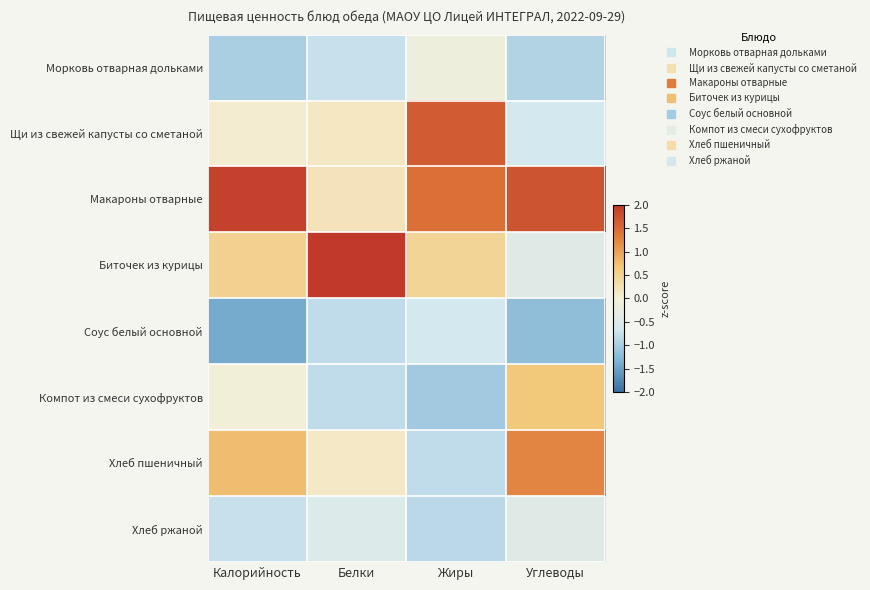

Rank the series by their maximum value, from lowest to highest.

Соус белый основной, Хлеб ржаной, Морковь отварная дольками, Компот из смеси сухофруктов, Хлеб пшеничный, Щи из свежей капусты со сметаной, Макароны отварные, Биточек из курицы